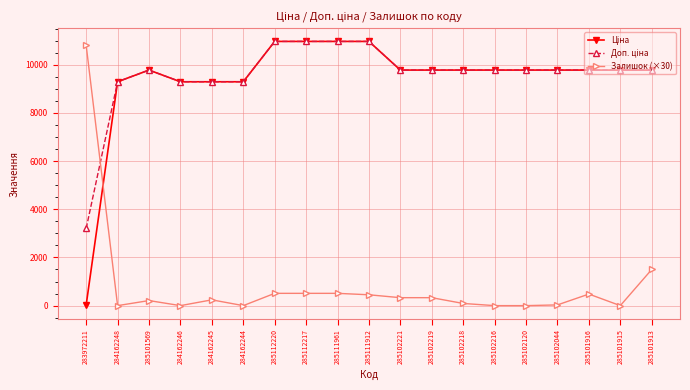

What is the total value across all series at 285102221?

19881.0